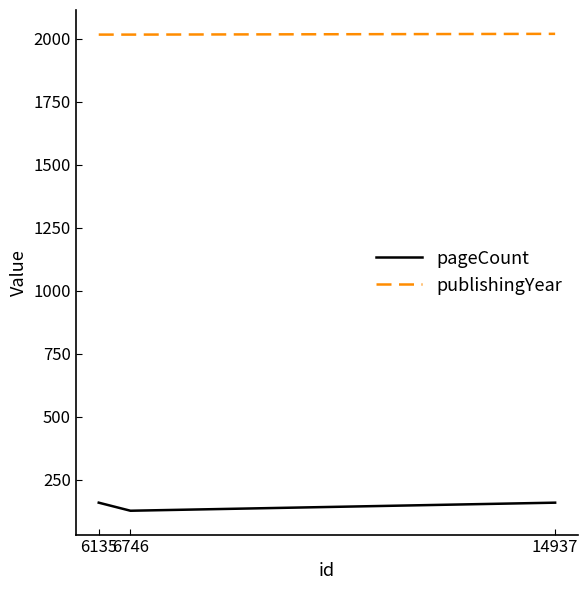

What is the total value across all series at 14937?

2179